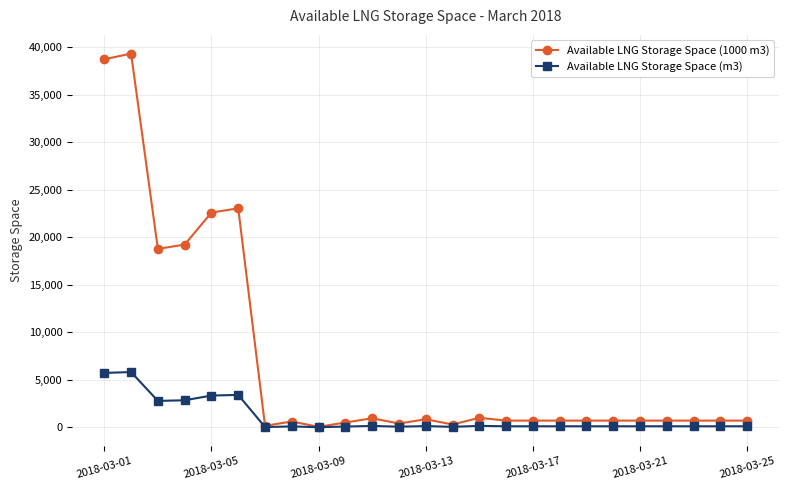

True or false: Available LNG Storage Space (m3) has more than 0 points higher than both neighbors.

True